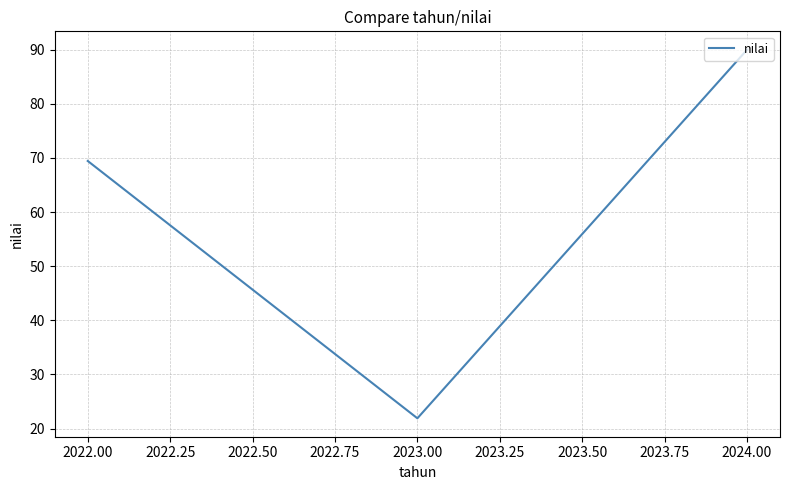

List the labels in order of value, largest first.

2024.00, 2022.00, 2023.00